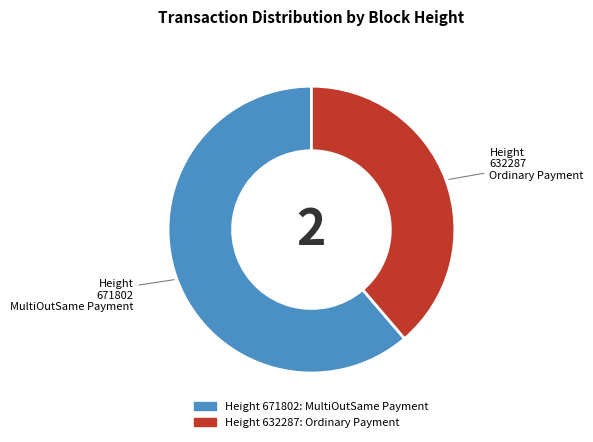

Does any single category account for the majority?

Yes